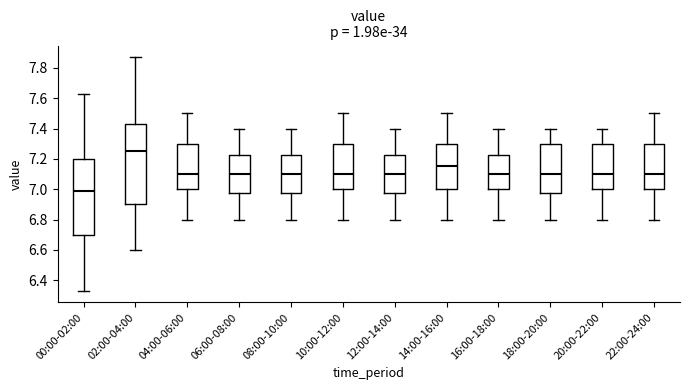

Where is the upper edge of the box for 16:00-18:00 on the y-axis? The values are not printed on the chart, so give them approximately, as read against the axis.

7.22